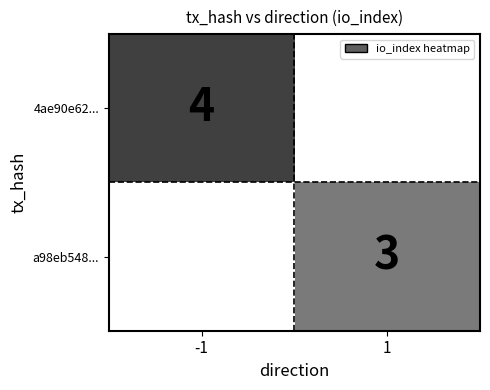

True or false: 4ae90e62... has a value of 4 at -1.

True